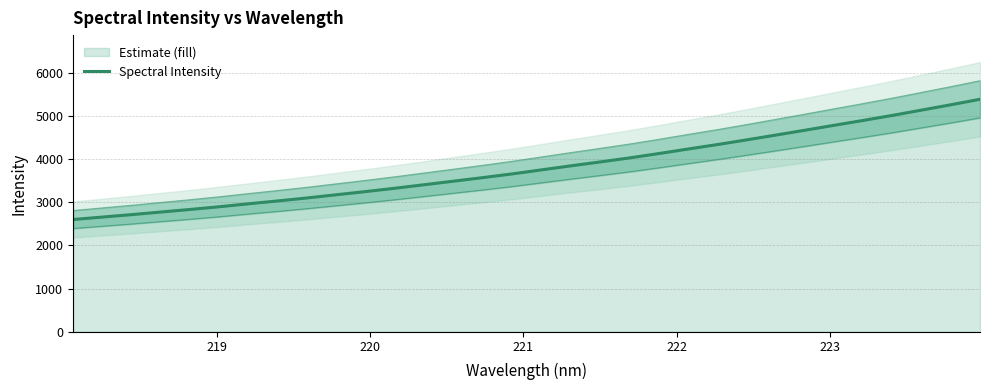

How many values are below 3752?

16